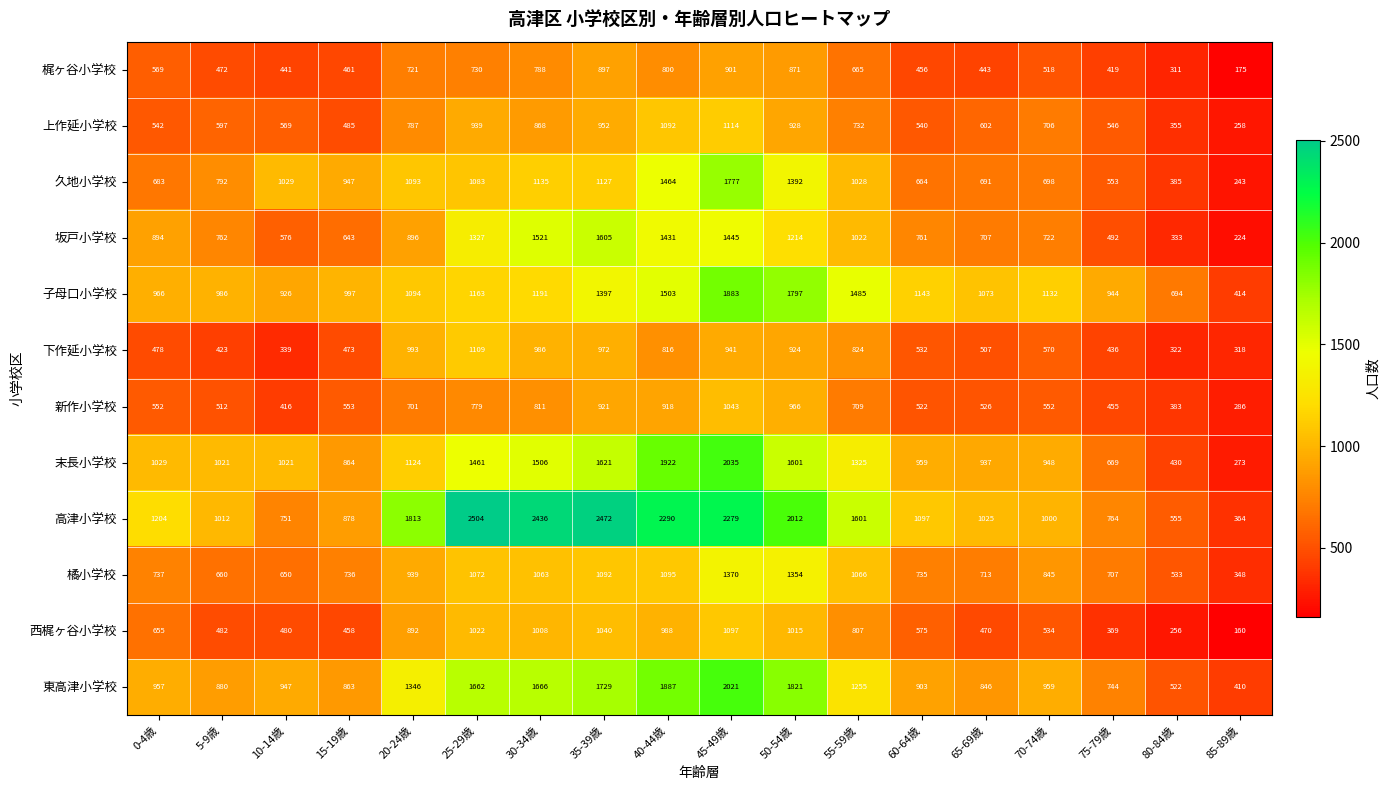

Count the number of categories in the chart.

18